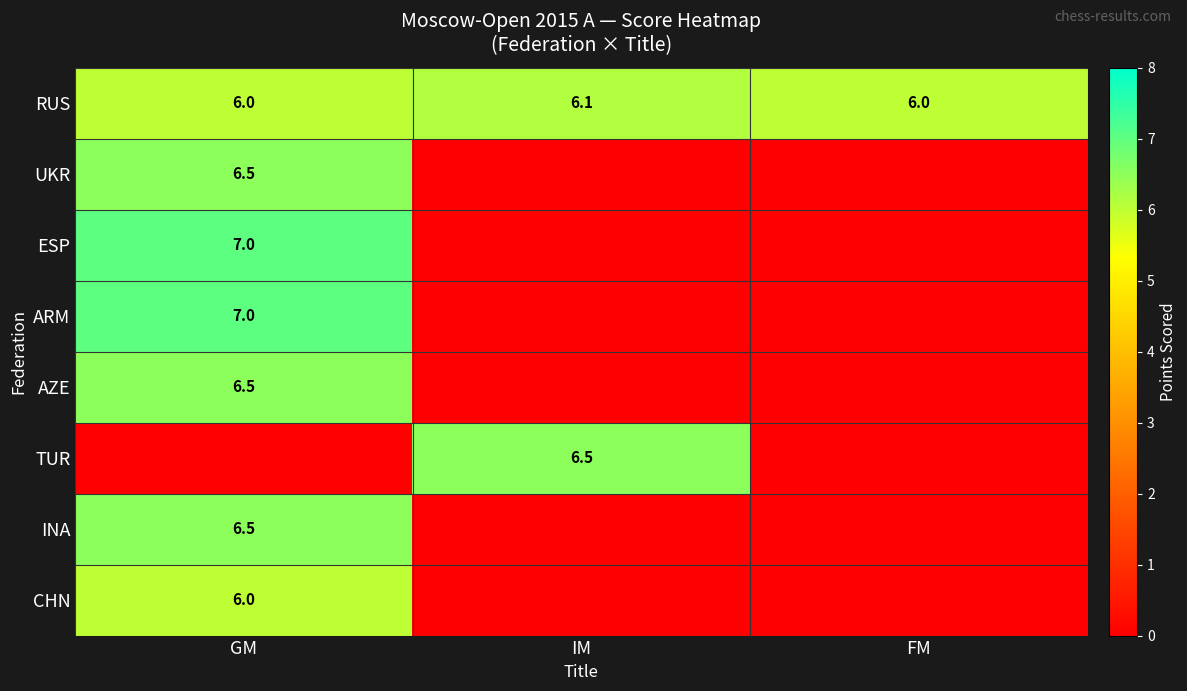

How many series are shown in this chart?

8